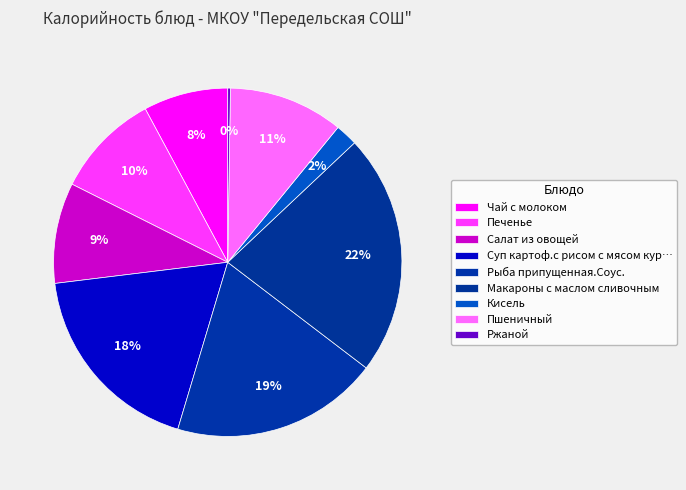

Count the number of slices in the pie.

9